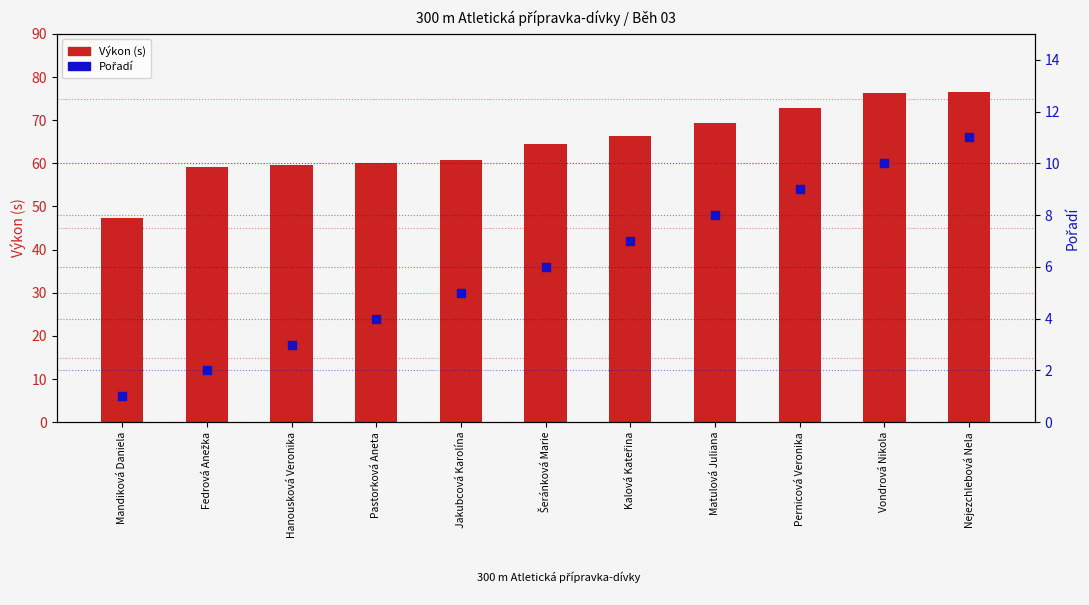

Which series has the largest total across all categories?

Výkon (s)